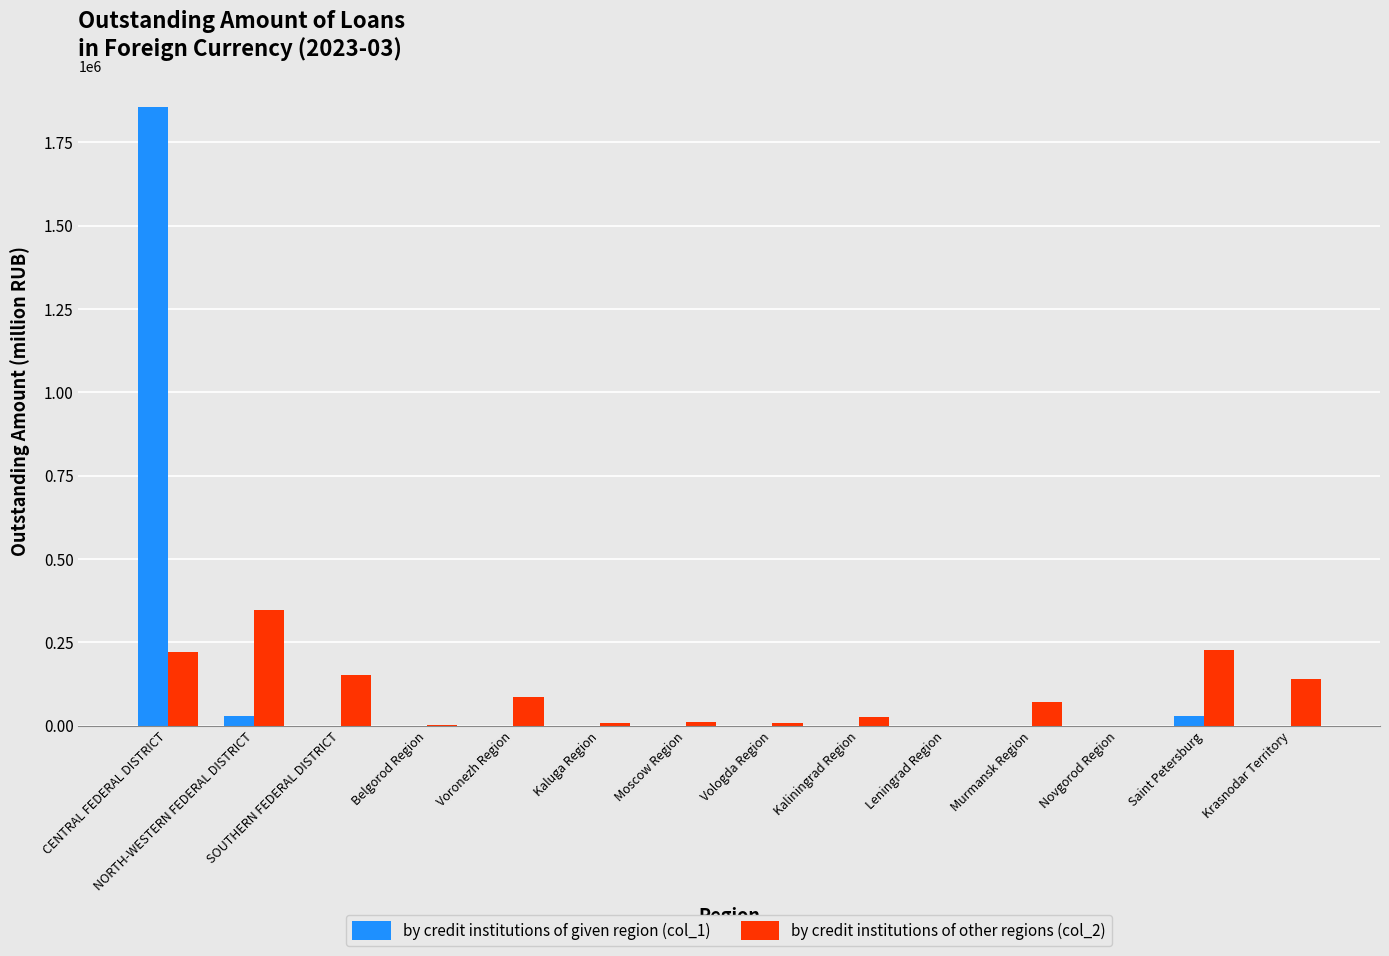

What is the greatest value displayed?

1855405